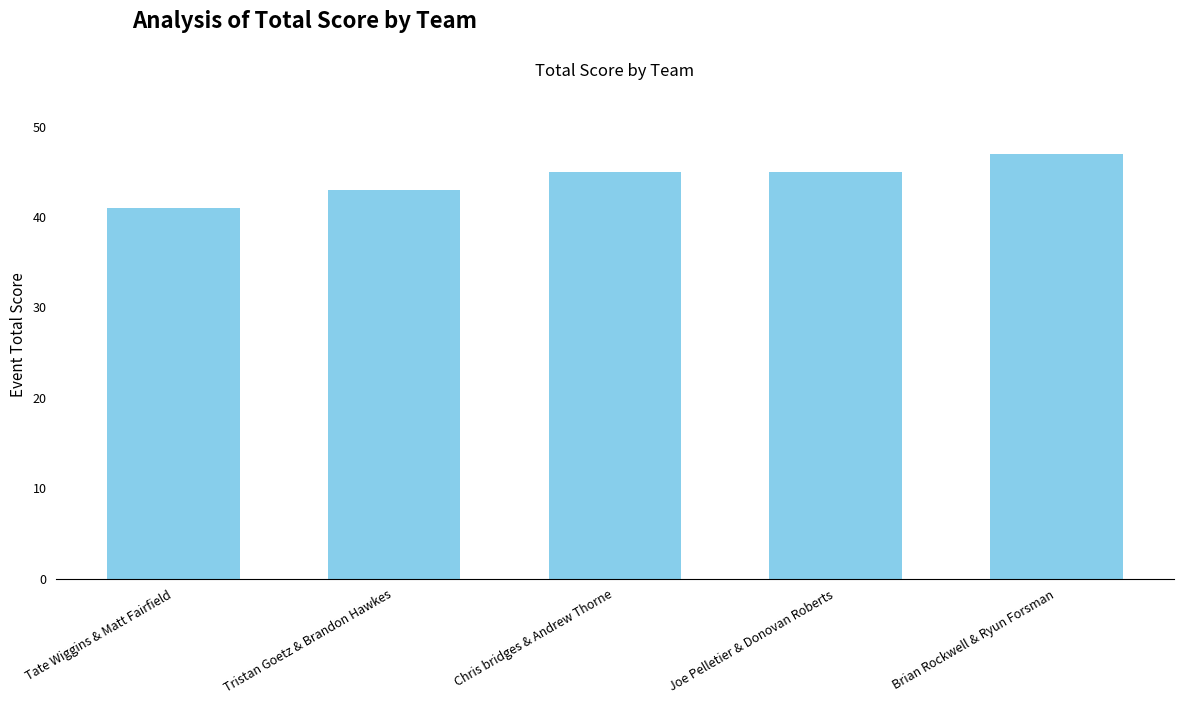

What is the maximum value shown in the chart?

47